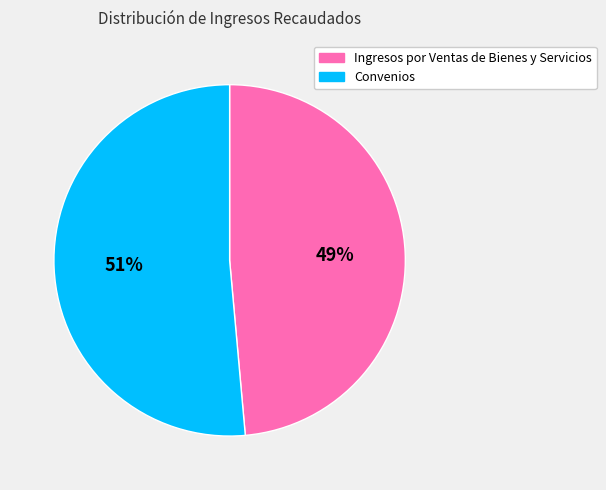

Which has a higher value, Convenios or Ingresos por Ventas de Bienes y Servicios?

Convenios